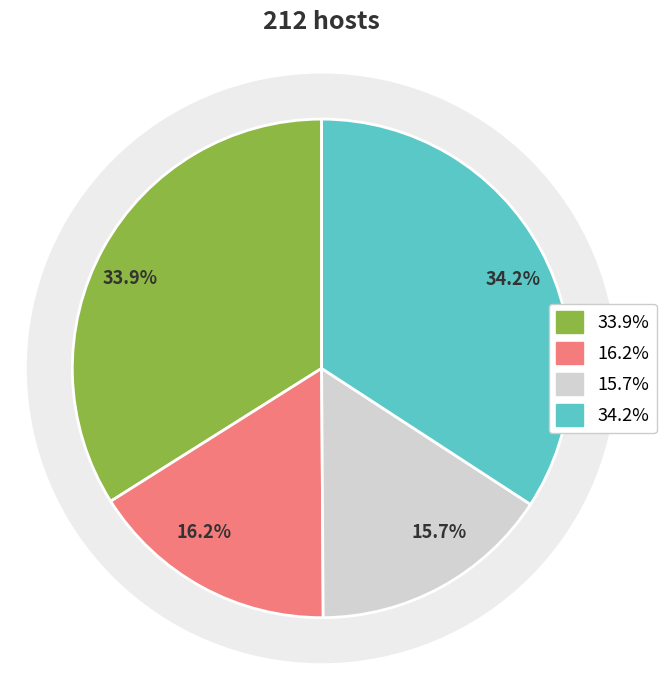

Does any single category account for the majority?

No